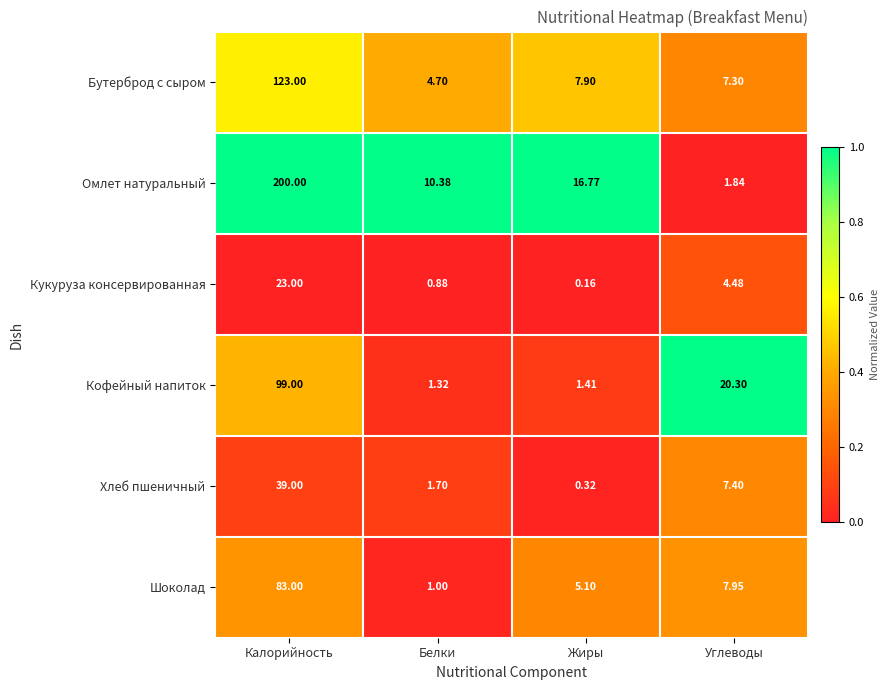

Which series has the largest total across all categories?

Омлет натуральный